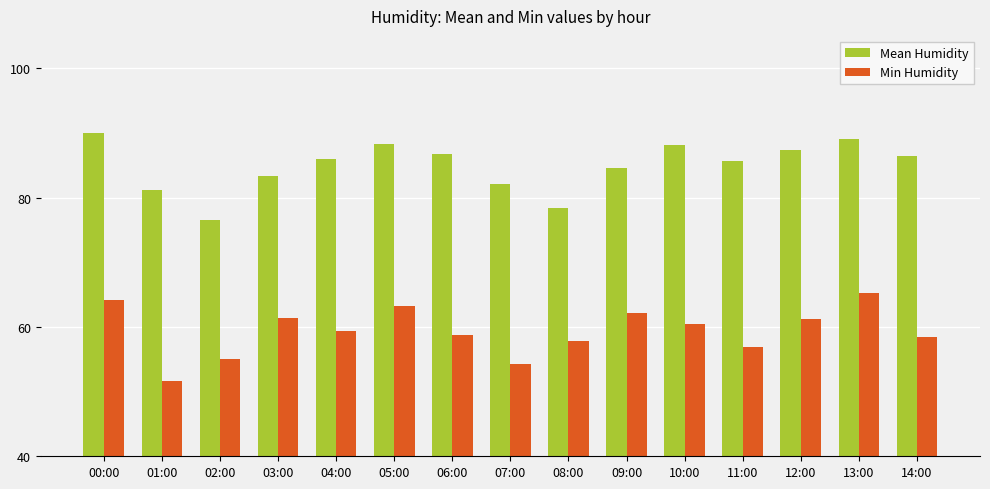

Read the Mean Humidity value at 09:00.

84.6